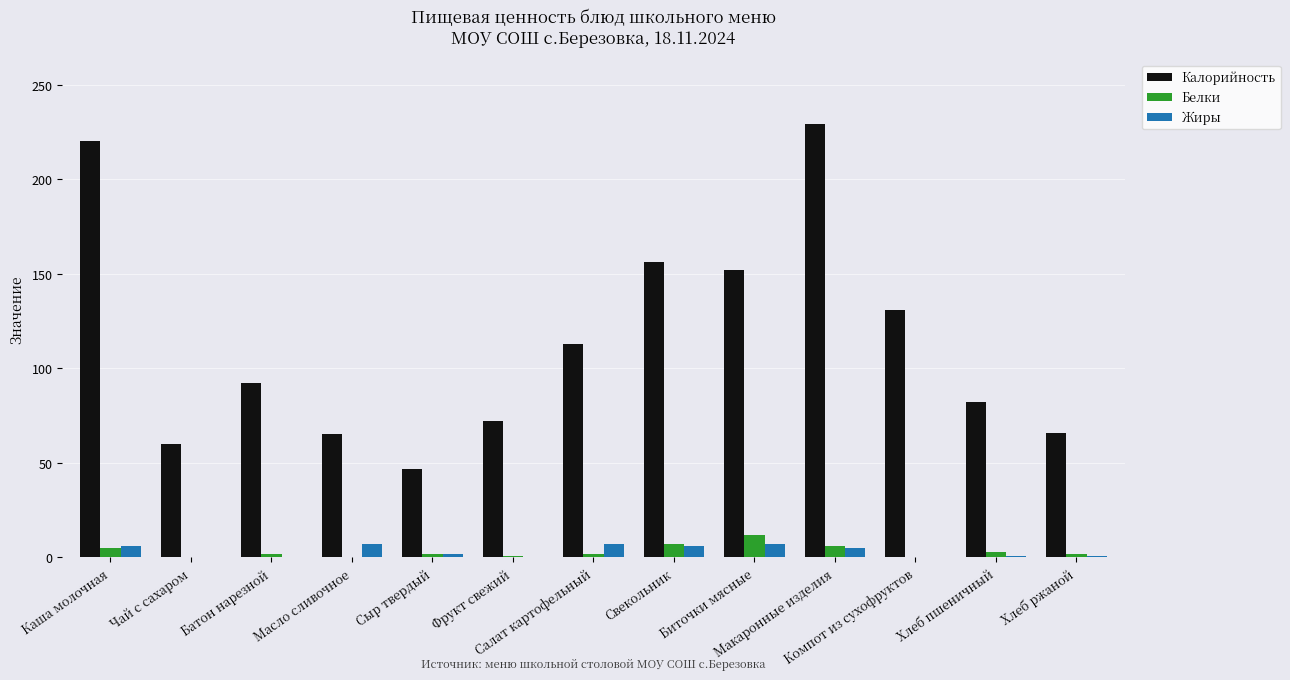

What is the sum of all Жиры values?

42